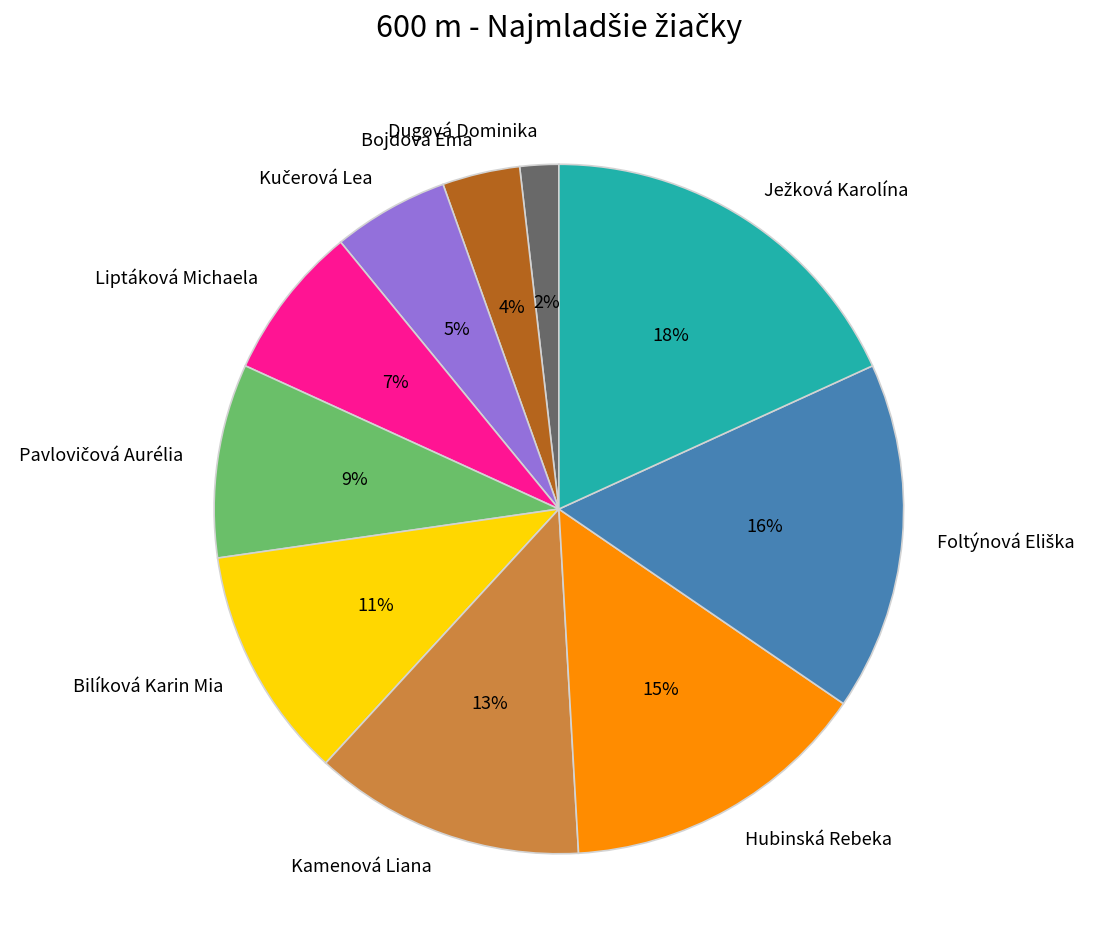

Which category has the smallest portion of the pie?

Dugová Dominika